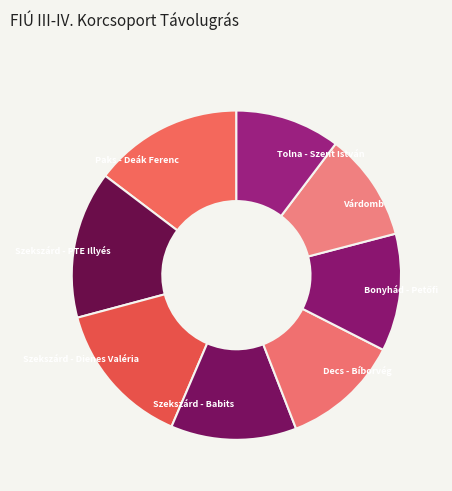

Is the sum of Várdomb and Szekszárd - Babits greater than half?

No